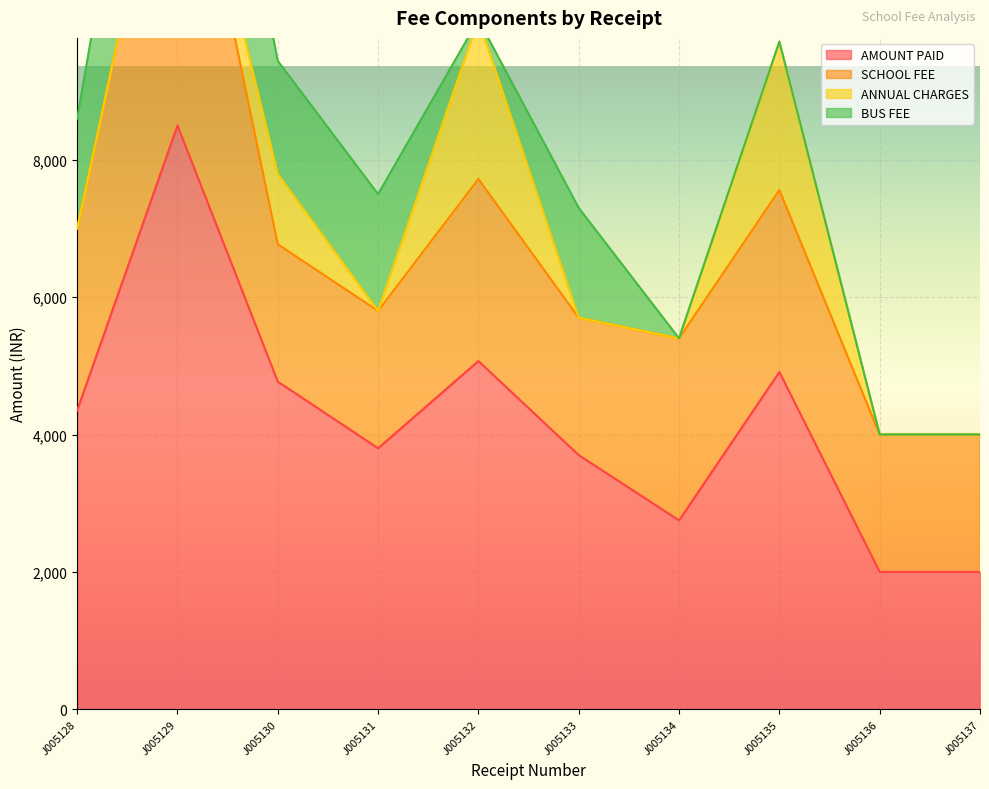

Reading right to left, transcribe all the data shown in this chart.

AMOUNT PAID: 2000	2000	4910	2750	3700	5070	3800	4770	8500	4350
SCHOOL FEE: 2000	2000	2650	2650	2000	2650	2000	2000	5300	2650
ANNUAL CHARGES: 0	0	2160	0	0	2320	0	1020	0	0
BUS FEE: 0	0	0	0	1600	0	1700	1650	3200	1600